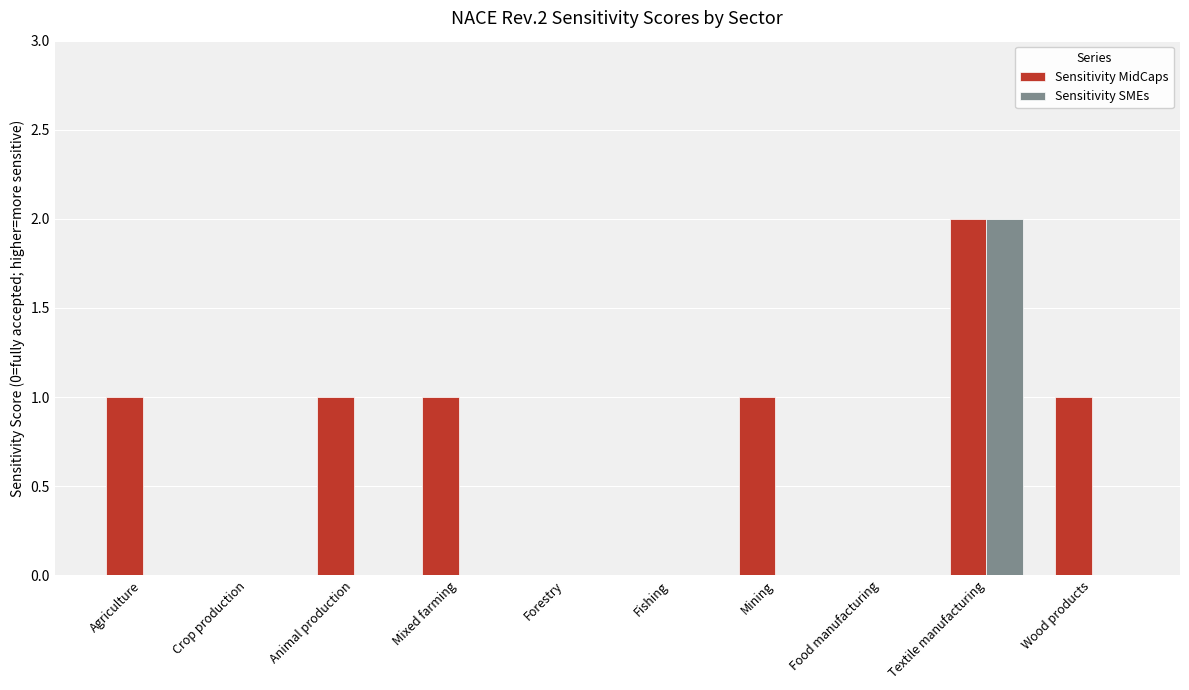

What is the sum of the Sensitivity MidCaps values at Textile manufacturing and Mining?

3